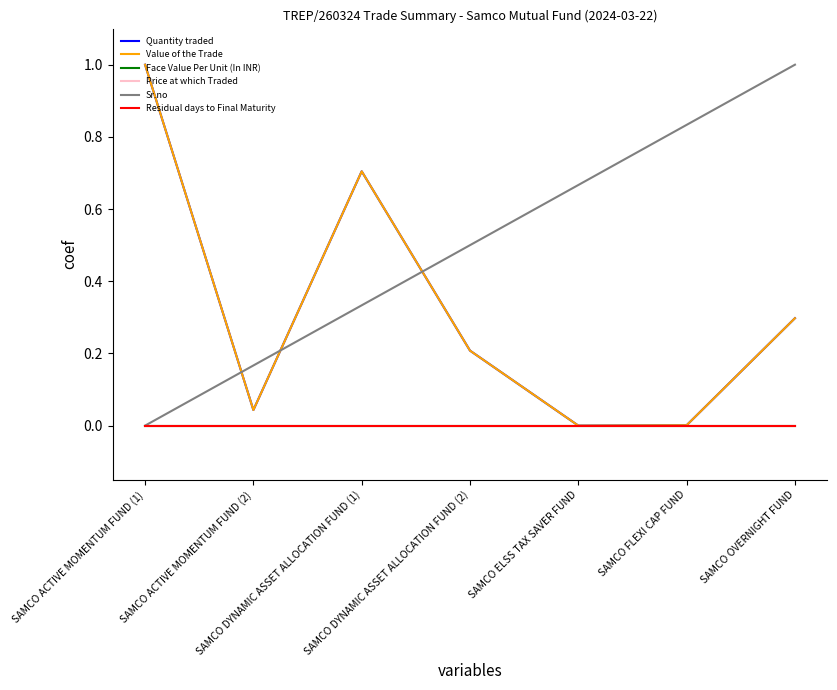

What is the spread (max minus min) of values at SAMCO FLEXI CAP FUND?

0.8